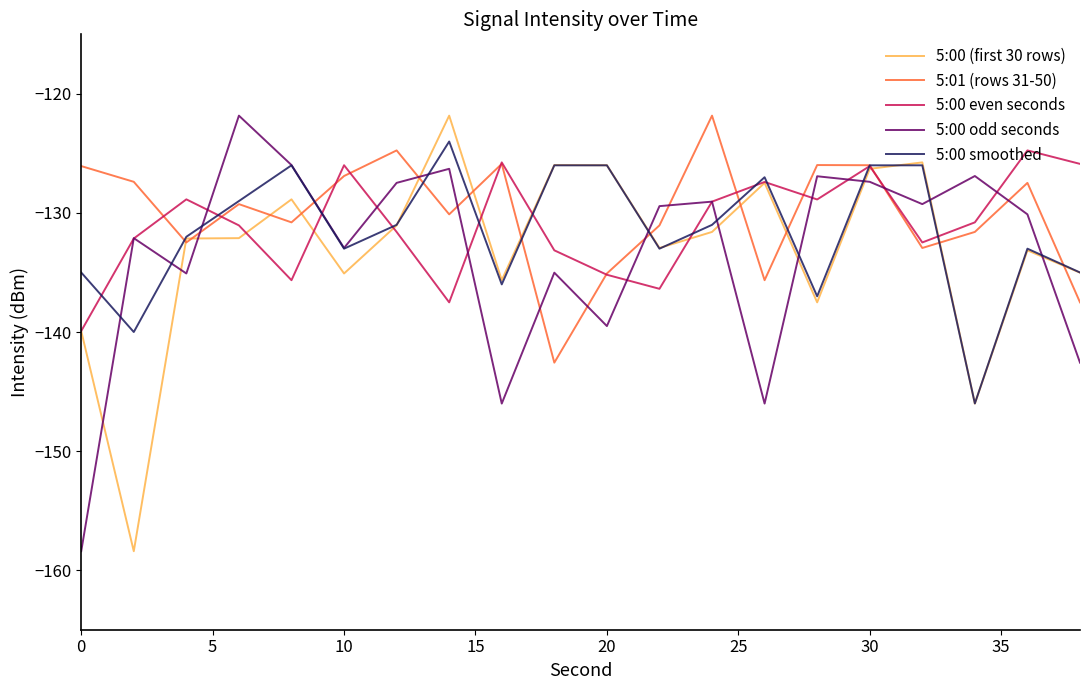

What is the greatest value displayed?

-121.8